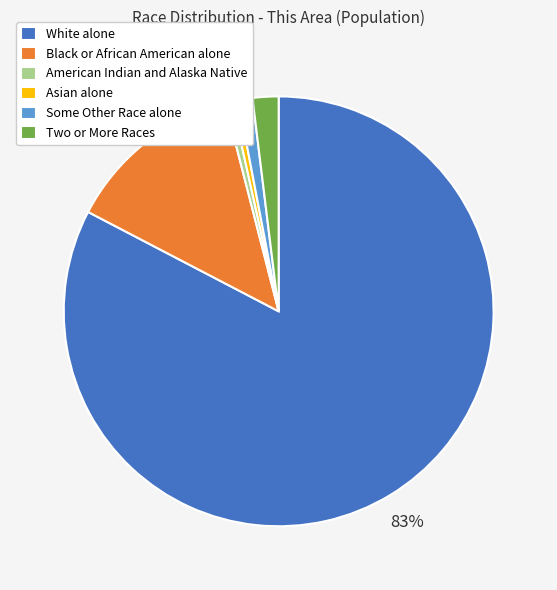

To the nearest percent, what portion does American Indian and Alaska Native represent?

1%